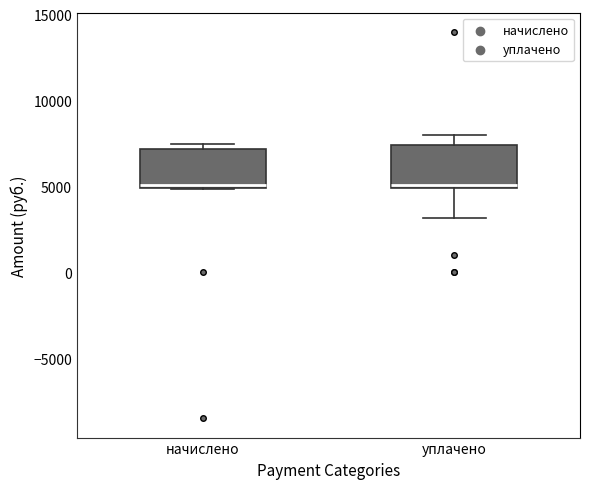

Reading left to right, transcribe this box plot: for each box, give where its median line is, the range the box spans, and where its two whiskers end, as read against the y-axis. The values are not printed on the chart, so give them approximately, as read against the axis.

начислено: median 5000 (just above the box's lower edge), box 5000 to 7000, whiskers 5000 to 7500
уплачено: median 5000 (just above the box's lower edge), box 5000 to 7500, whiskers 3000 to 8000